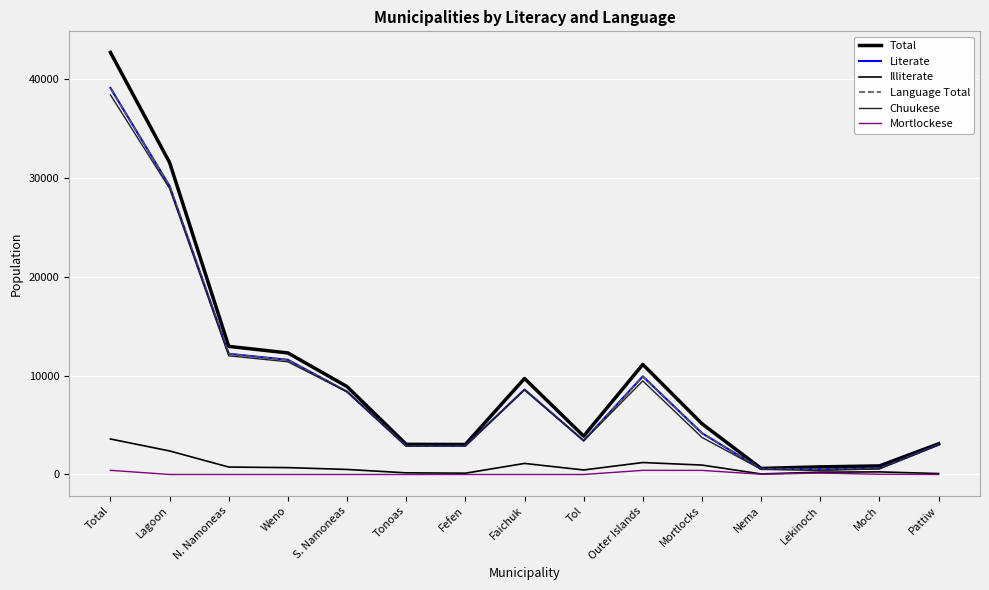

What is the sum of the Illiterate values at Moch and Mortlocks?

1216